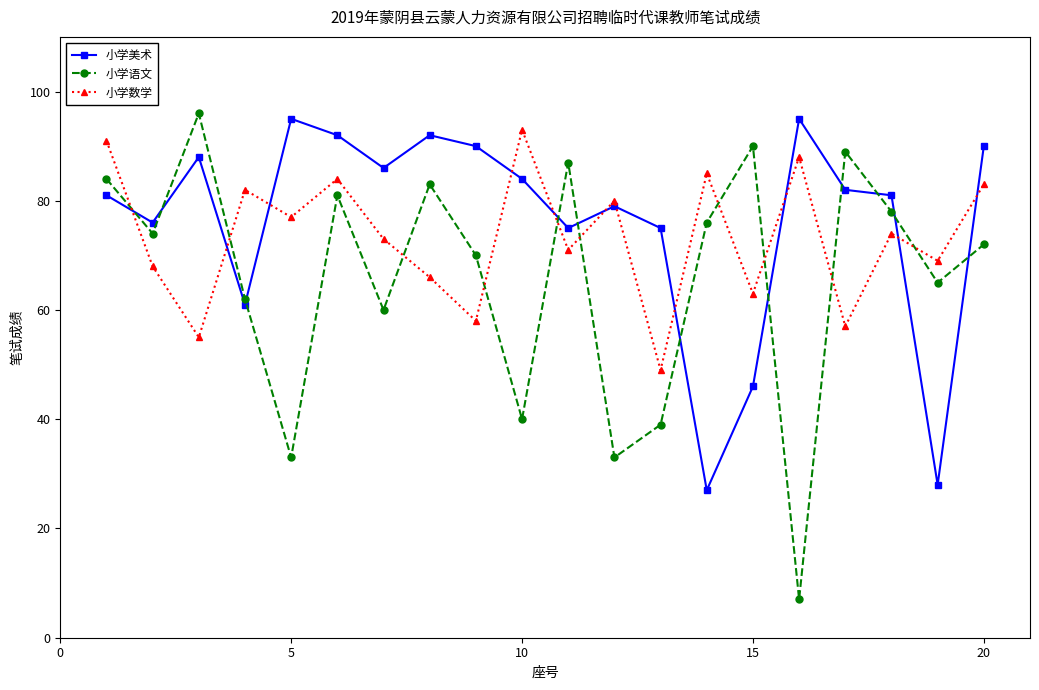

Which series has the largest range (max minus min)?

小学语文